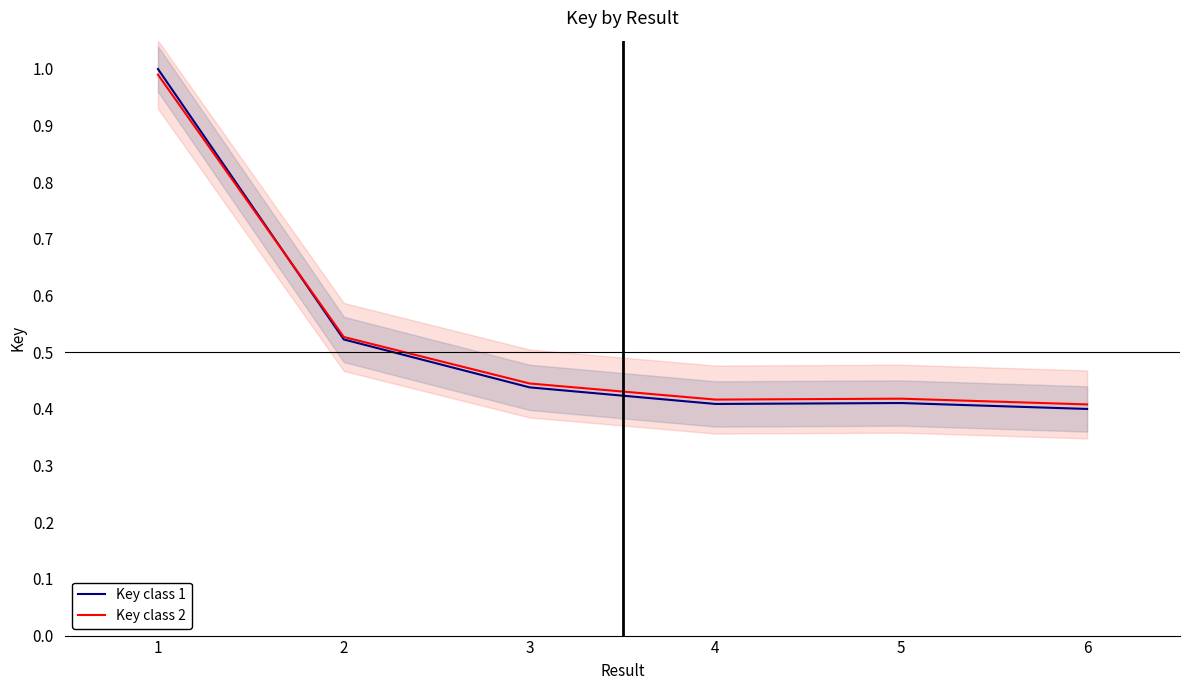

True or false: Key class 2 has more than 1 points higher than both neighbors.

False